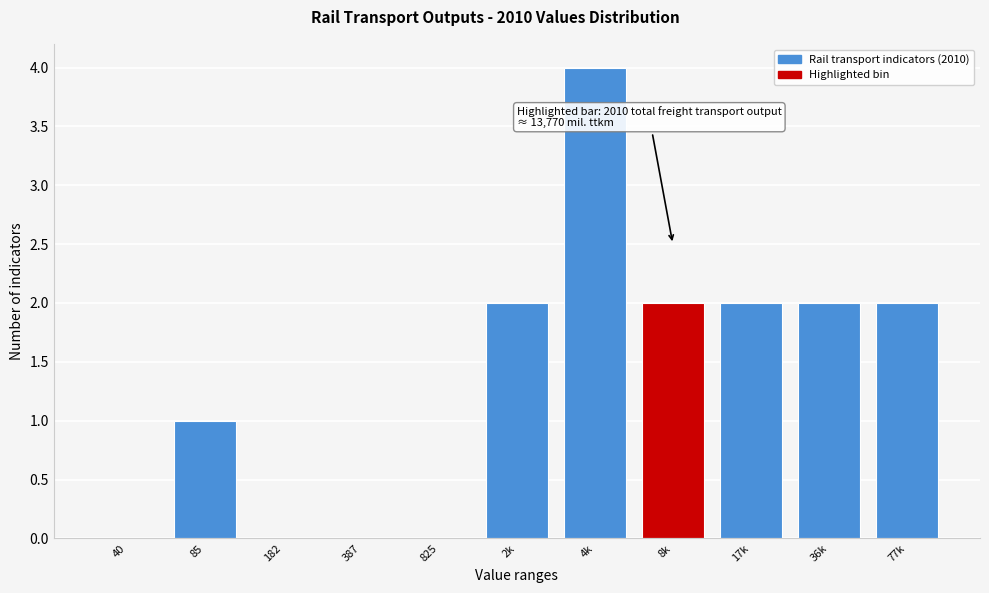

Reading left to right, list all the values displayed in this chart.

40=0	85=1	182=0	387=0	825=0	2k=2	4k=4	8k=2	17k=2	36k=2	77k=2